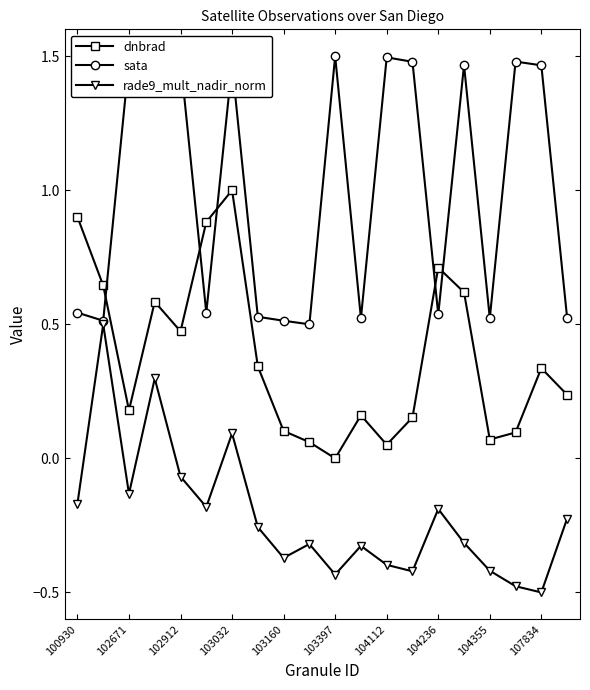

What is the difference between the maximum and second lowest values in the sata series?

1.0